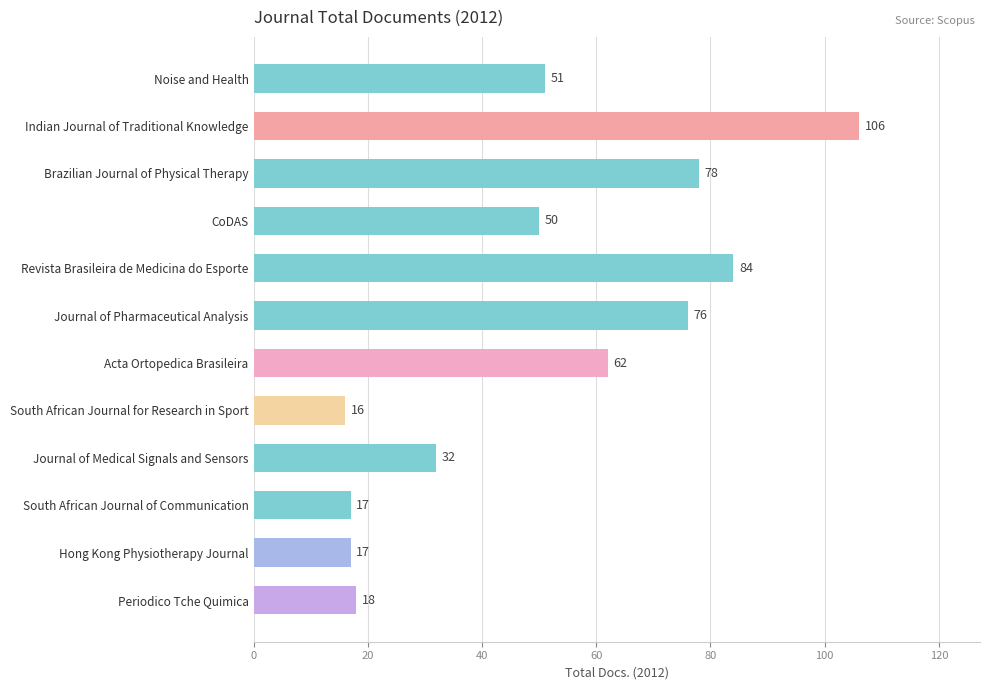

Between Periodico Tche Quimica and Journal of Medical Signals and Sensors, which is larger?

Journal of Medical Signals and Sensors